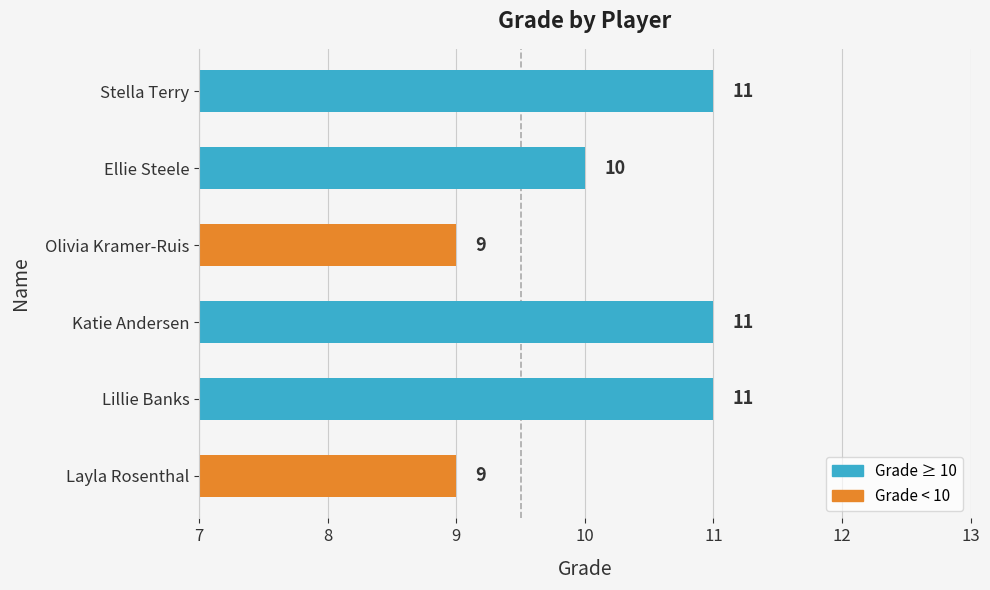

How many series are shown in this chart?

1